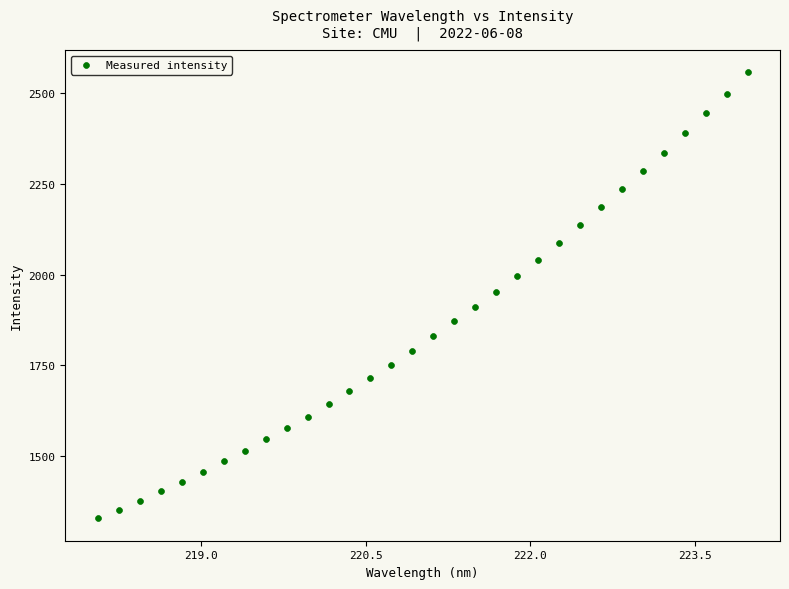

What is the range of Y values (max minus min)?

1230.9